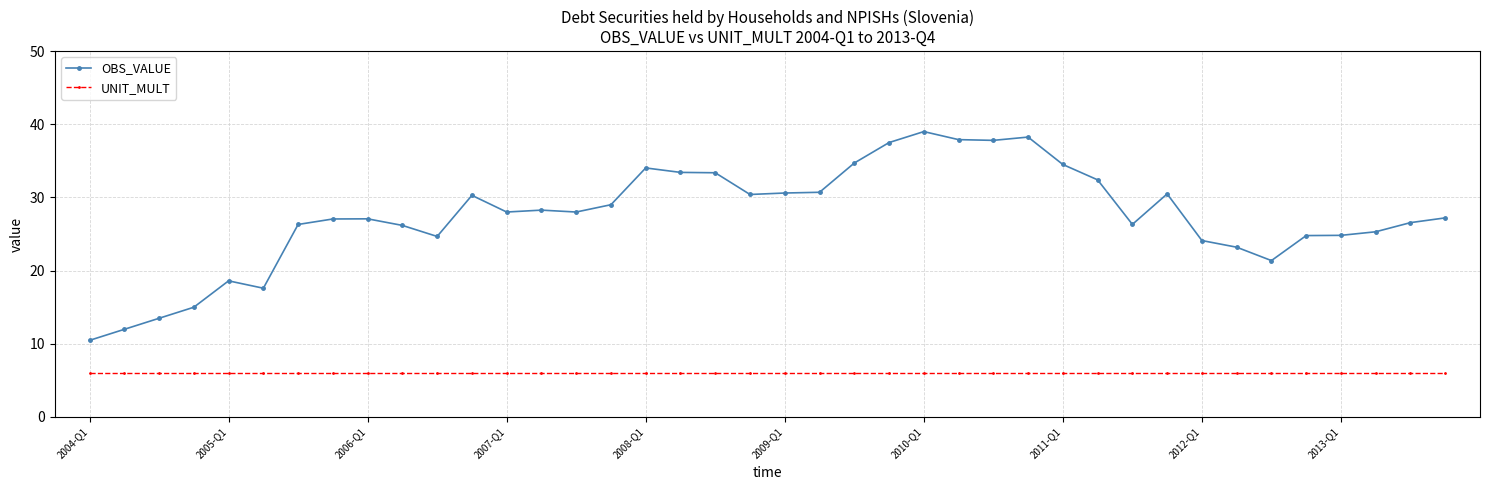

True or false: OBS_VALUE has more than 1 interior local peaks.

True